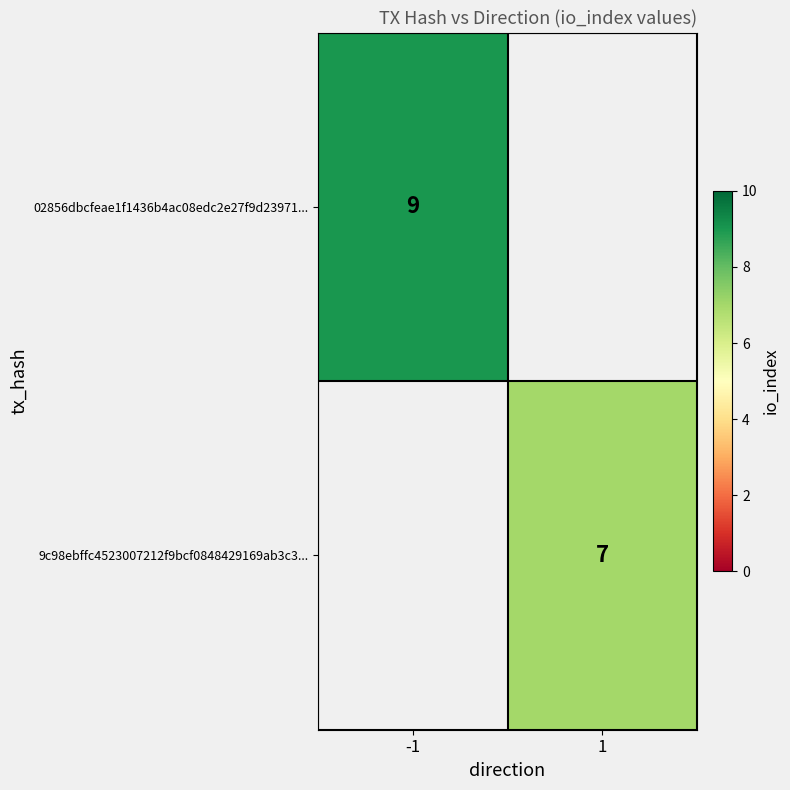

Is it true that 9c98ebffc4523007212f9bcf0848429169ab3c3... equals 2 at 1?

False